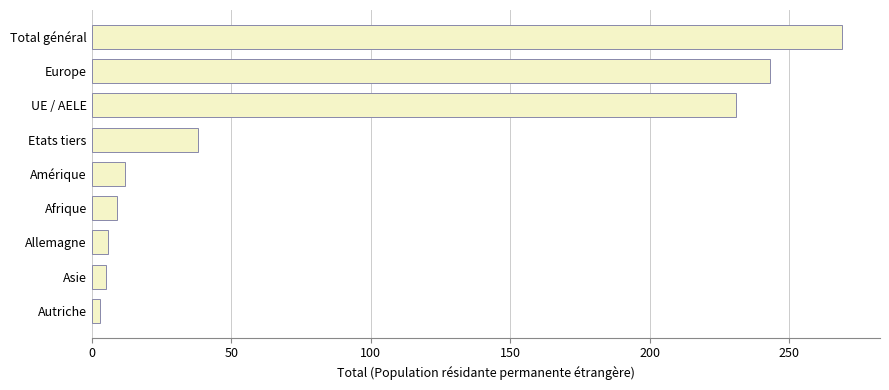

Is it true that the value at UE / AELE is 339?

False